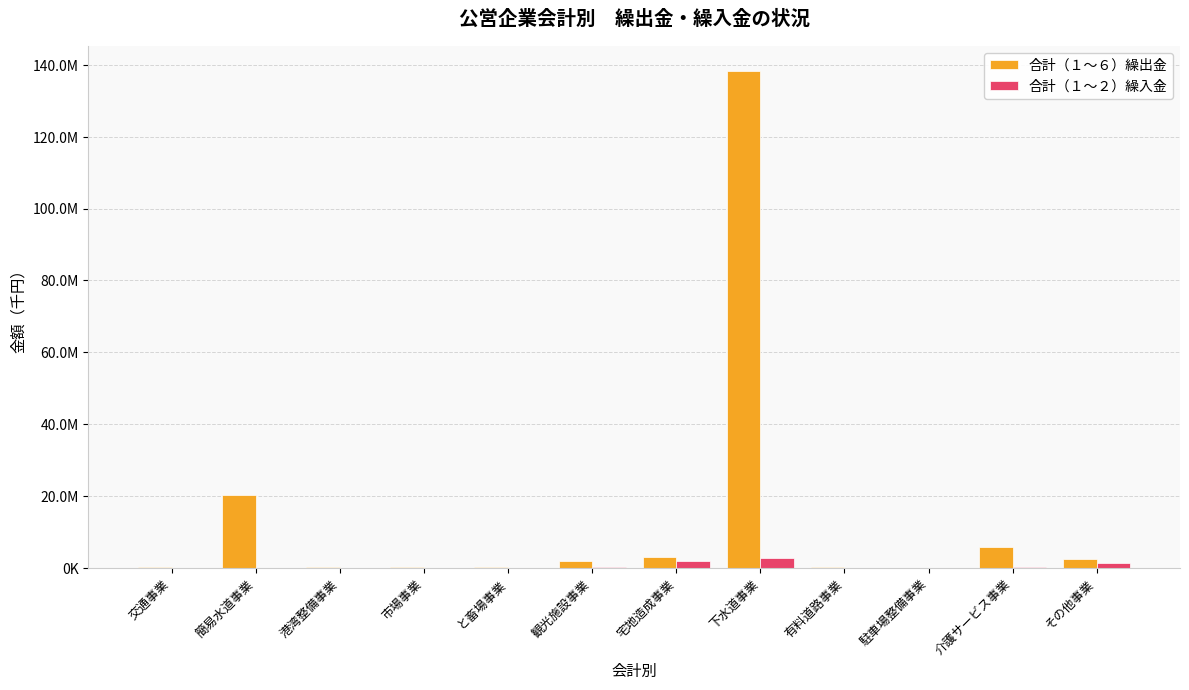

Which series has the largest total across all categories?

合計（１～６）繰出金